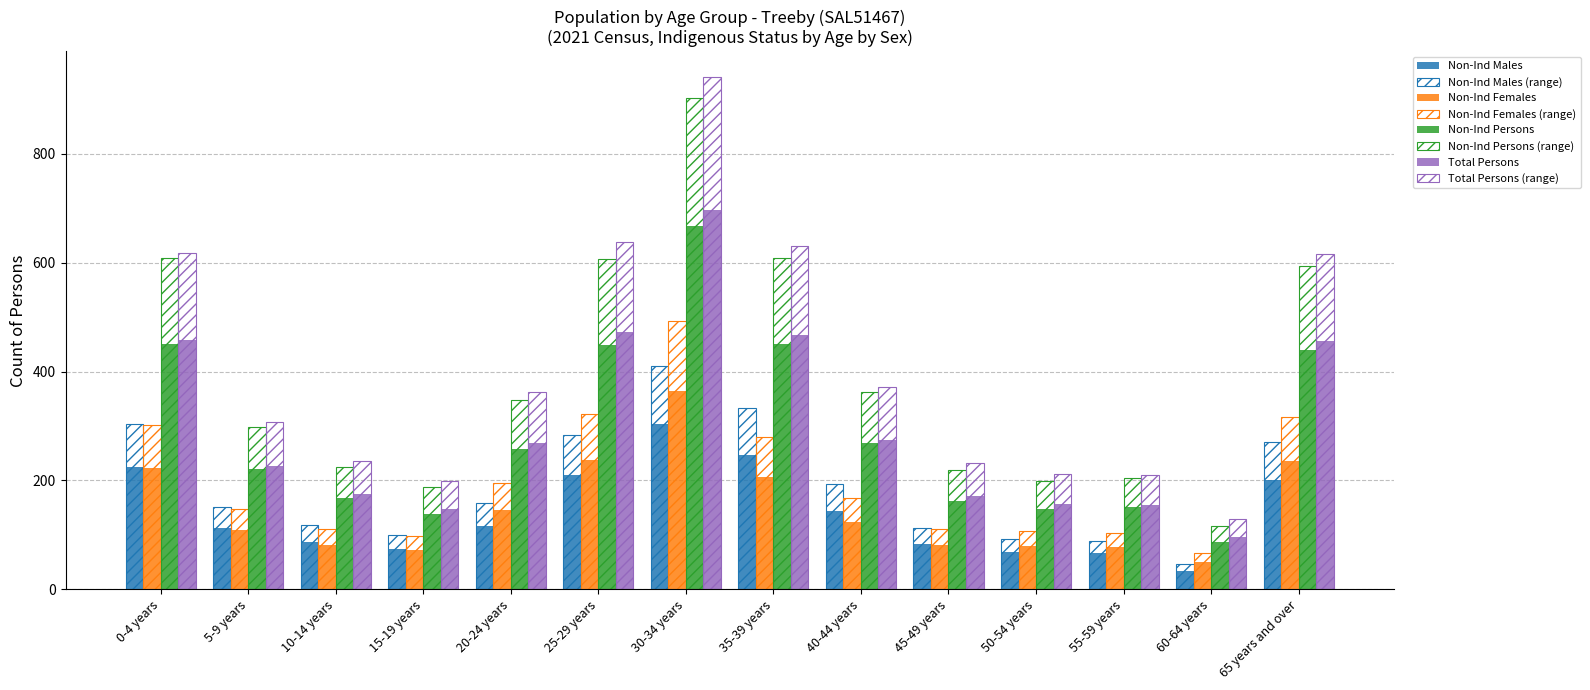

At how many categories does at least one series exceed 390?

5